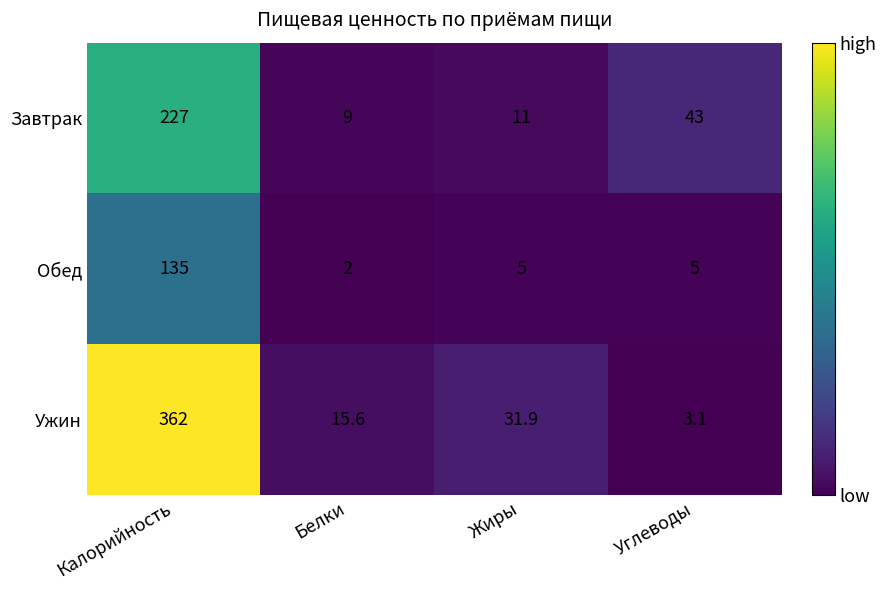

Rank the series by their average value, from highest to lowest.

Ужин, Завтрак, Обед